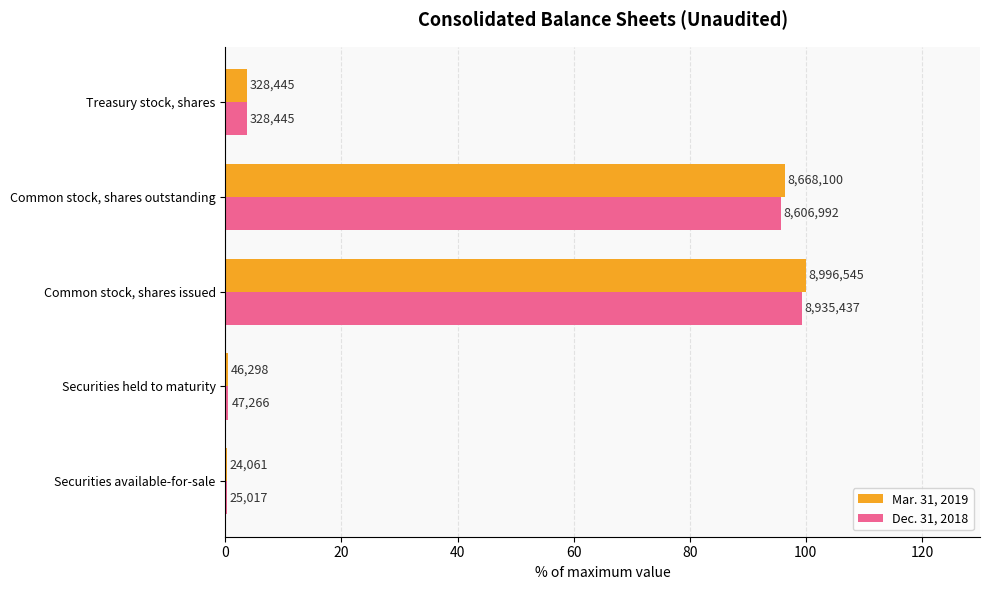

Reading right to left, what are all the values shown in this chart?

Mar. 31, 2019: 3.7	96.3	100.0	0.5	0.3
Dec. 31, 2018: 3.7	95.7	99.3	0.5	0.3